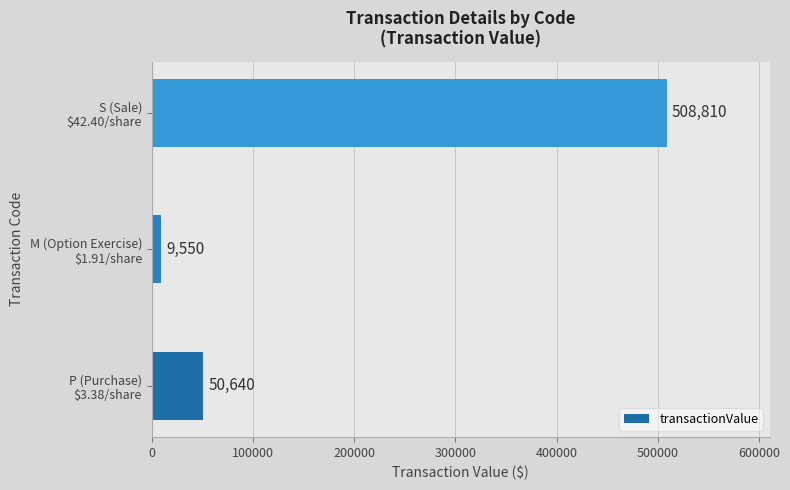

What is the maximum value shown in the chart?

508810